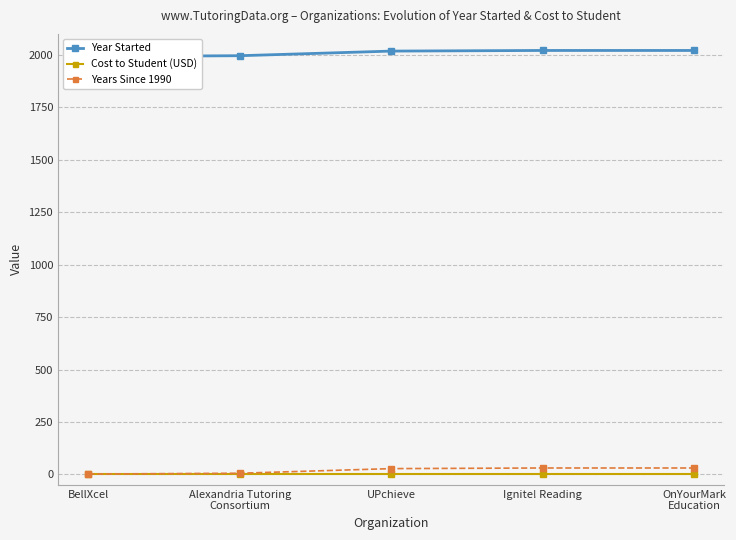

What is the label of the 4th point from the left?

Ignite! Reading